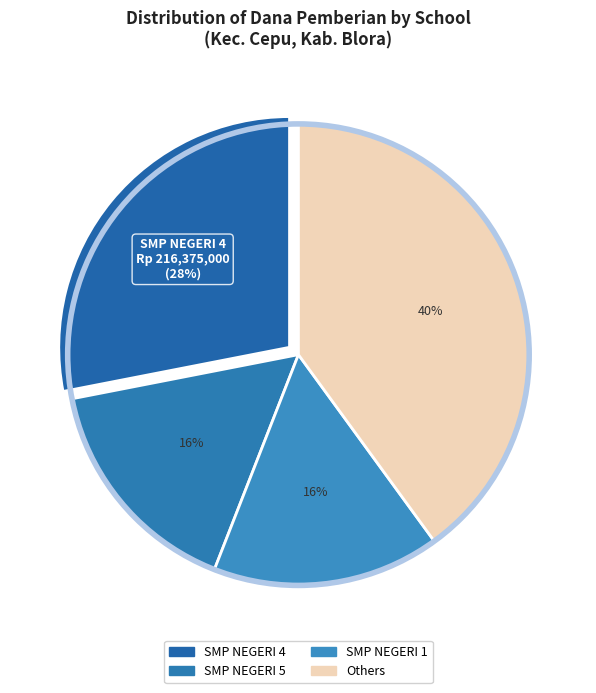

Count the number of slices in the pie.

4